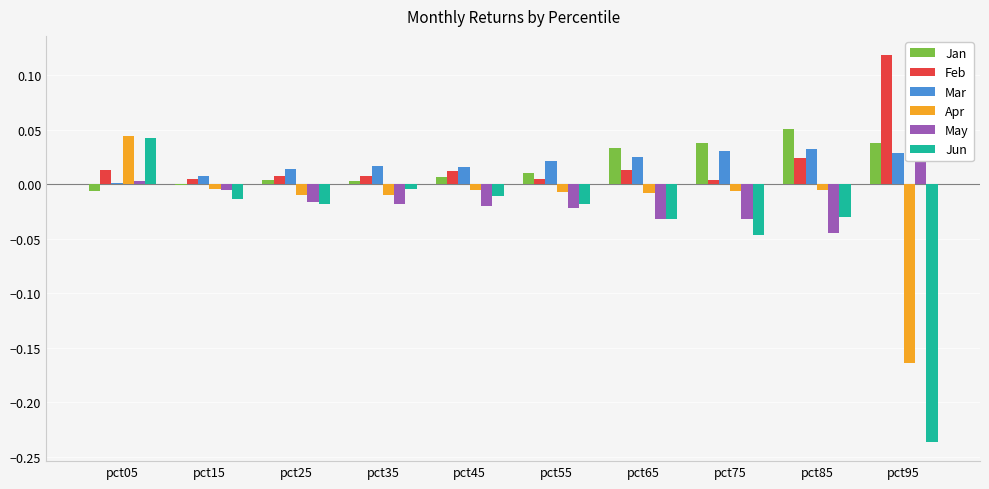

How many series are shown in this chart?

6